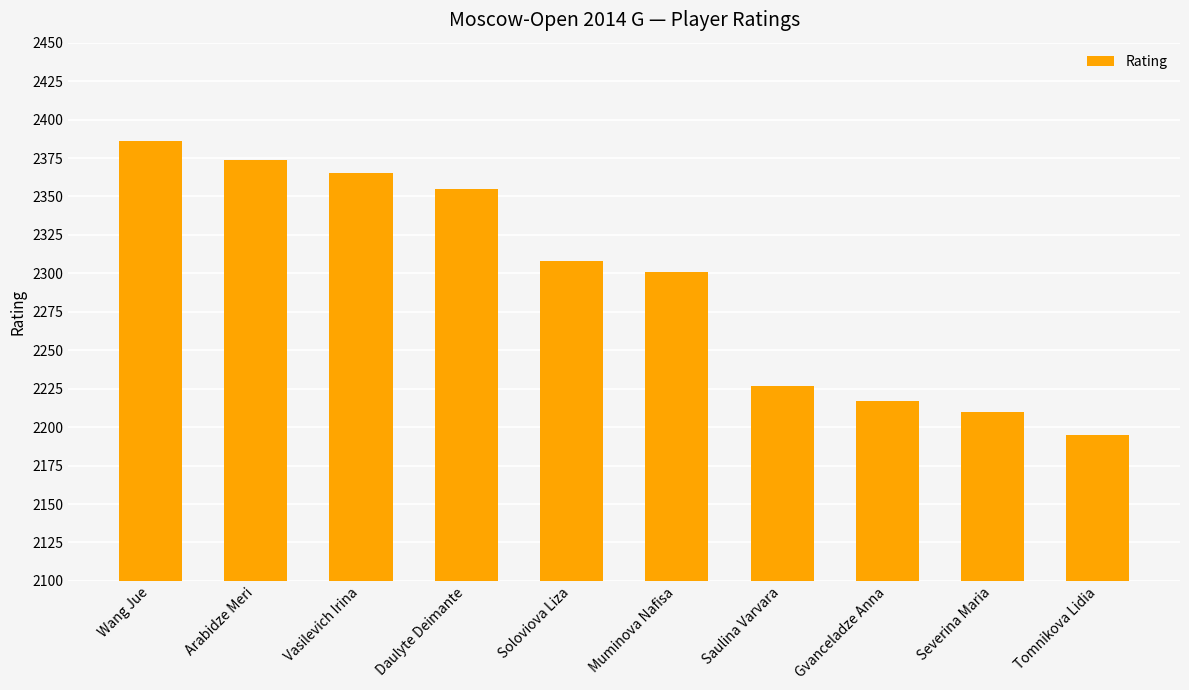

Is it true that the value at Saulina Varvara is 2227?

True